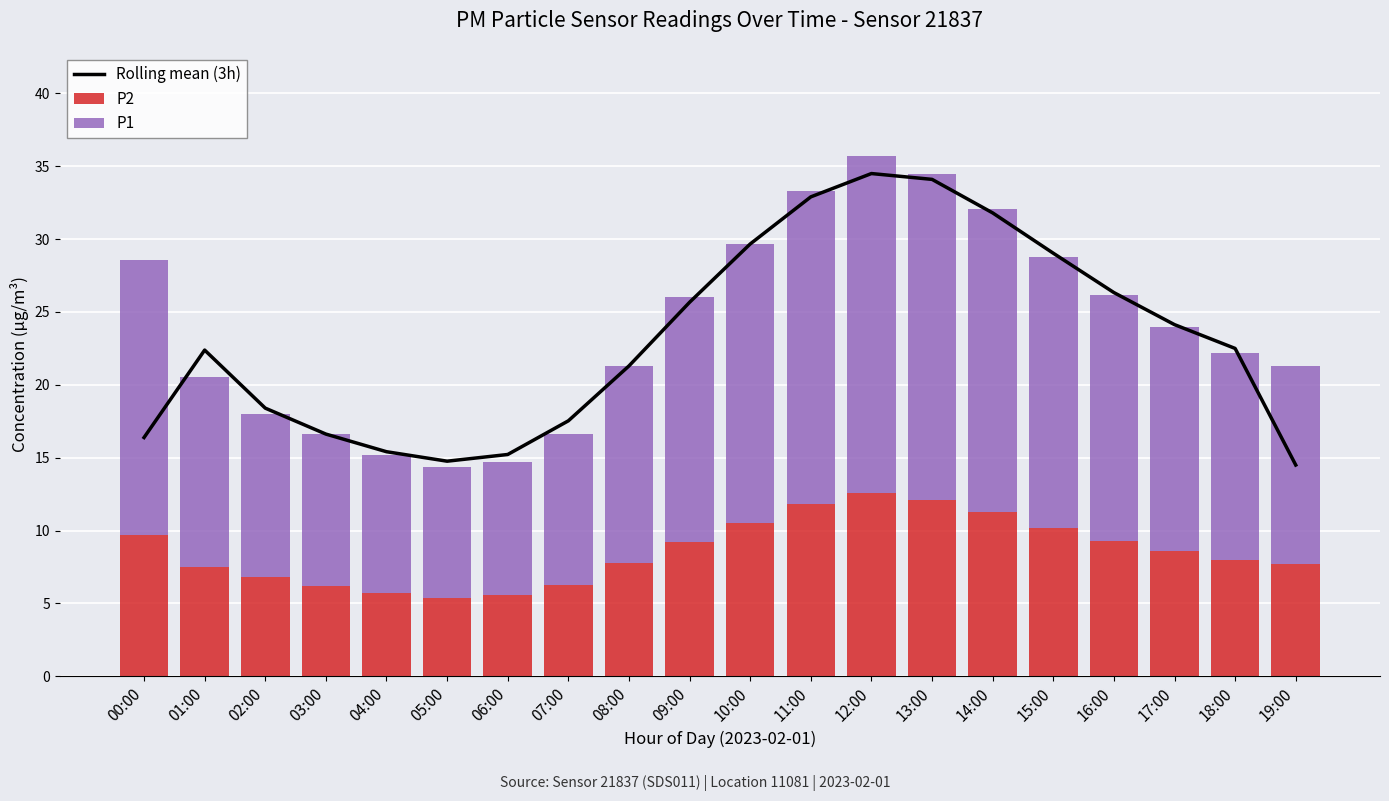

Which series has the largest range (max minus min)?

Rolling mean (3h)